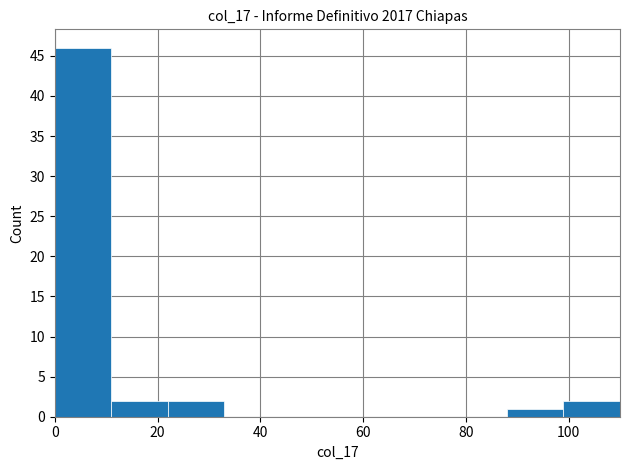

Reading left to right, list every bar in this chart as the range it spans on the x-axis followed by its height. Neither the bar edges nor the heights are printed on the chart, so give them approximately, as read against the axes.

0 to 11: 46
11 to 22: 2
22 to 33: 2
33 to 44: 0
44 to 55: 0
55 to 66: 0
66 to 77: 0
77 to 88: 0
88 to 99: 1
99 to 110: 2